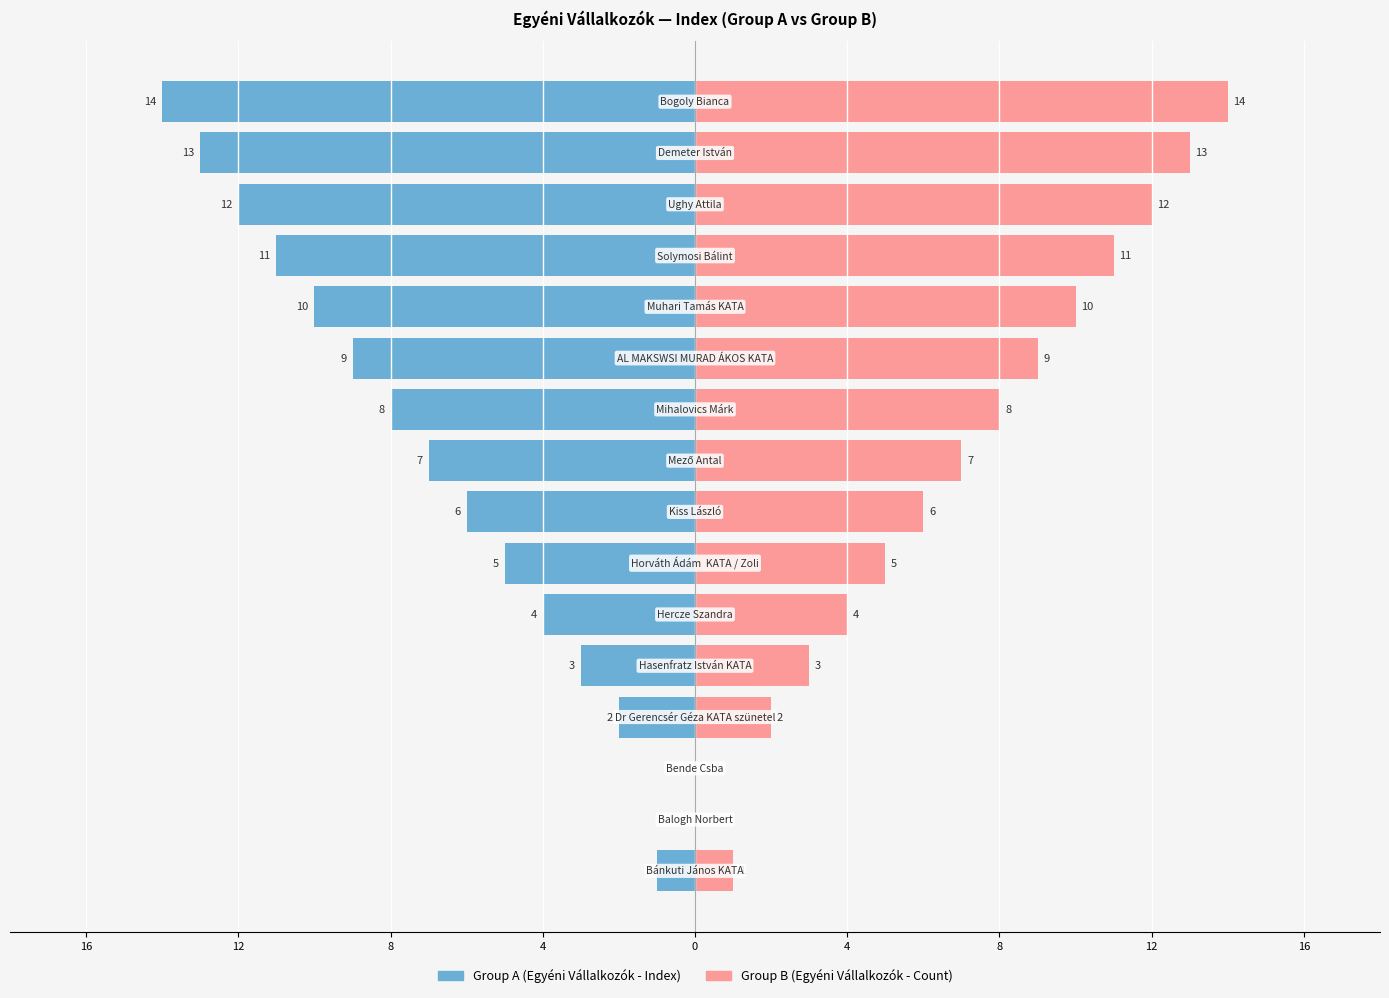

What are all the series names shown in the legend?

Group A (Egyéni Vállalkozók - Index), Group B (Egyéni Vállalkozók - Count)